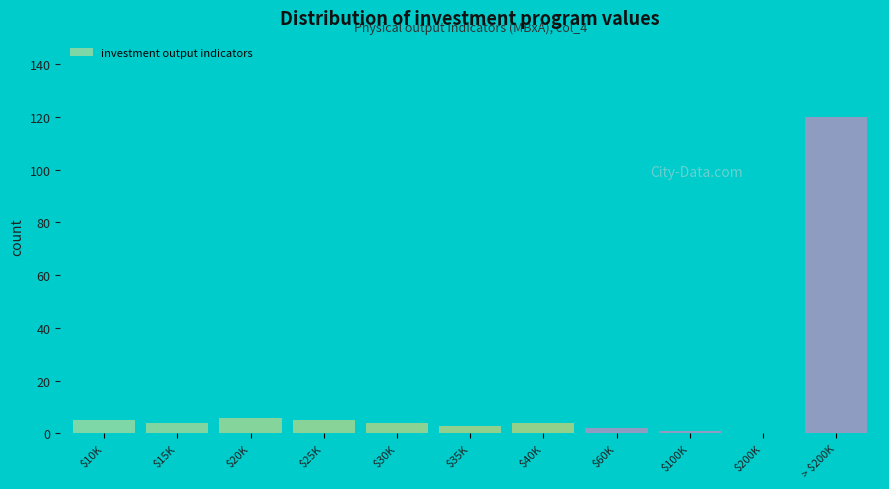

What is the greatest value displayed?

120